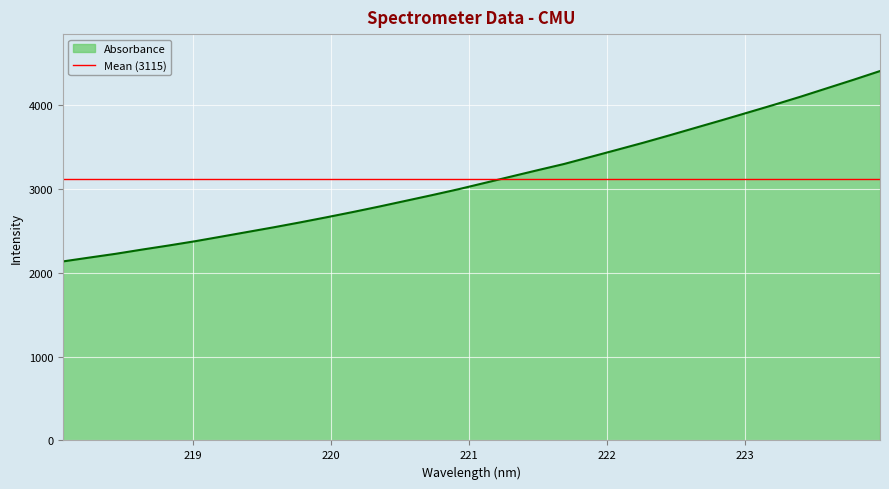

Where is the data nearest to the value 3266?

221.6902